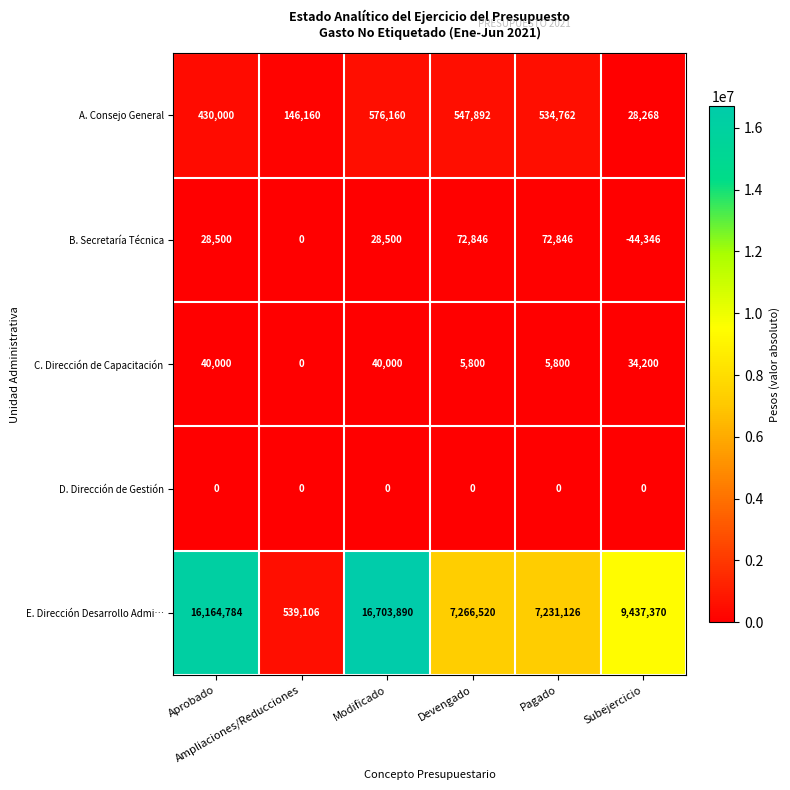

At how many categories does at least one series exceed 1181423?

5